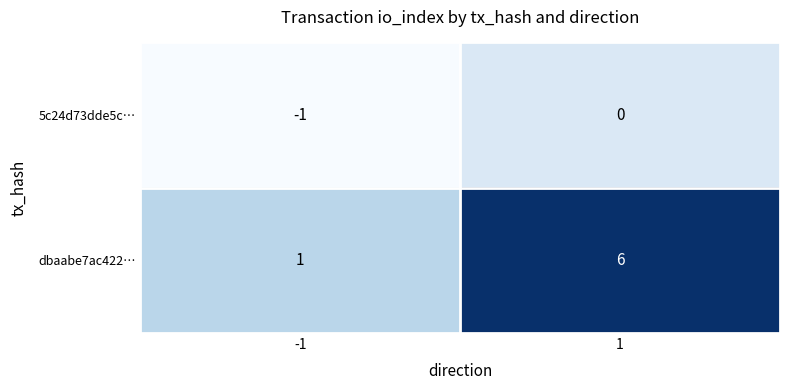

Which series has the widest spread of values?

dbaabe7ac422…